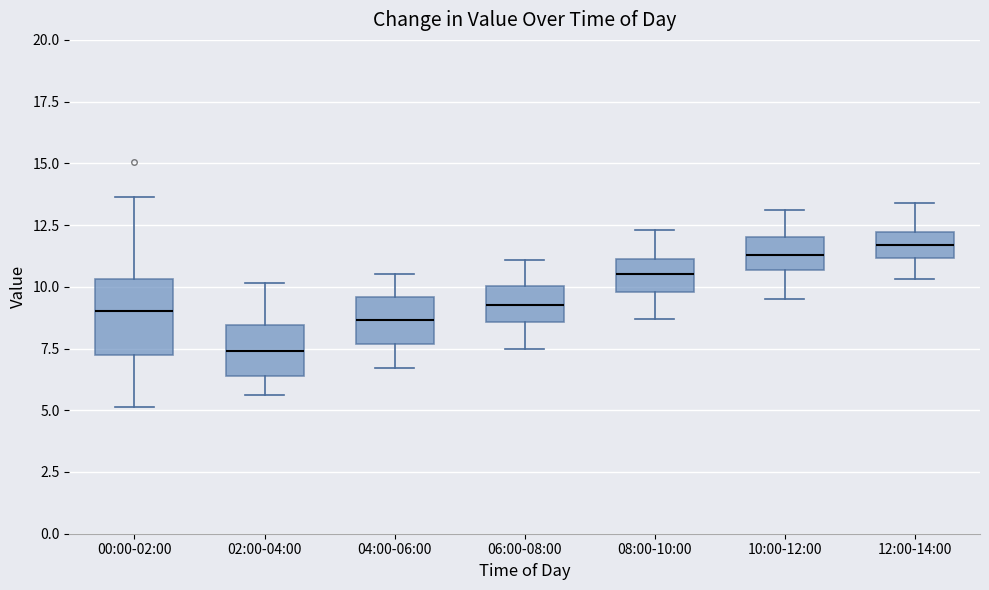

Where does the lower whisker of the box for 02:00-04:00 end on the y-axis? The values are not printed on the chart, so give them approximately, as read against the axis.

5.5